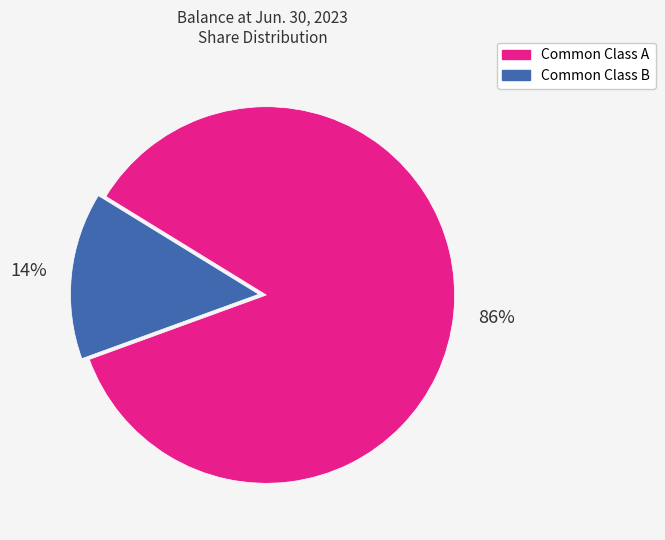

The Common Class A slice represents 86% of the pie. True or false?

True